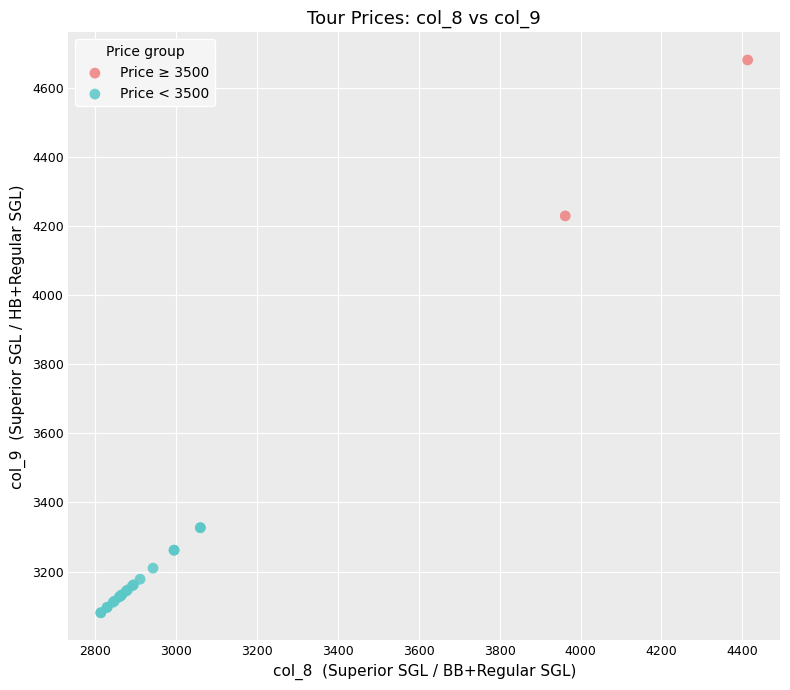

What are all the series names shown in the legend?

Price ≥ 3500, Price < 3500